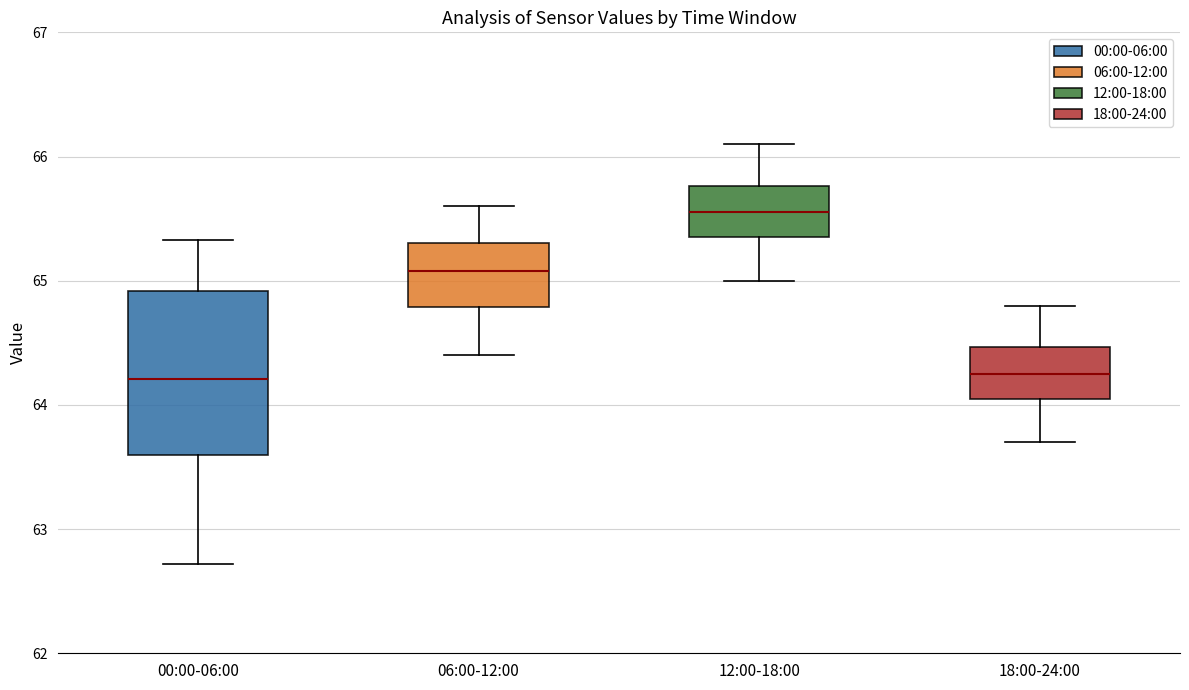

Which box is the tallest, from its lower edge to its upper edge?

00:00-06:00